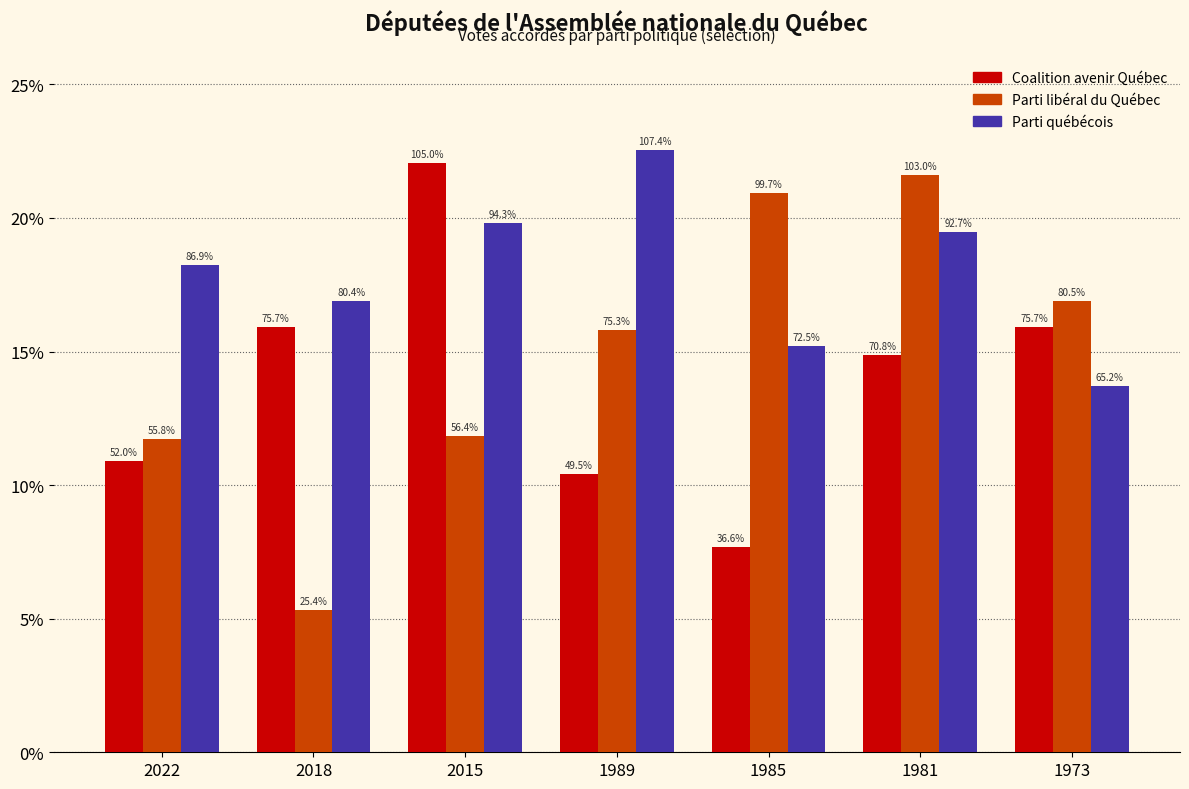

Are the bars grouped side by side (vs. stacked)?

Yes